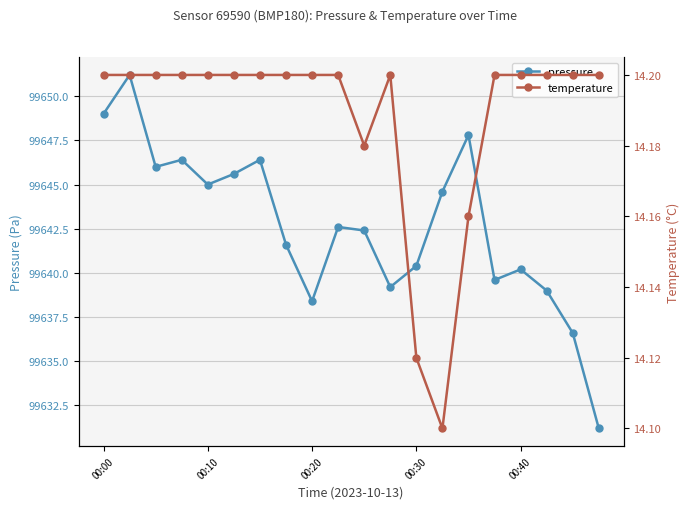

The pressure series shows 66541.9 at 00:30. True or false?

False